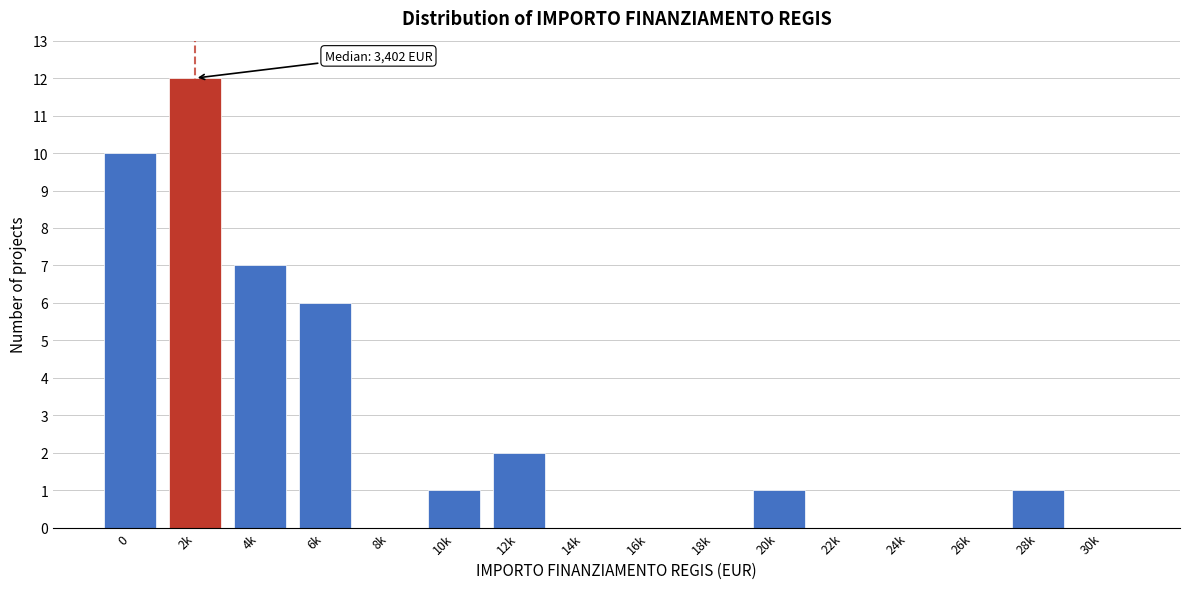

Reading left to right, list all the values displayed in this chart.

0=10	2k=12	4k=7	6k=6	8k=0	10k=1	12k=2	14k=0	16k=0	18k=0	20k=1	22k=0	24k=0	26k=0	28k=1	30k=0